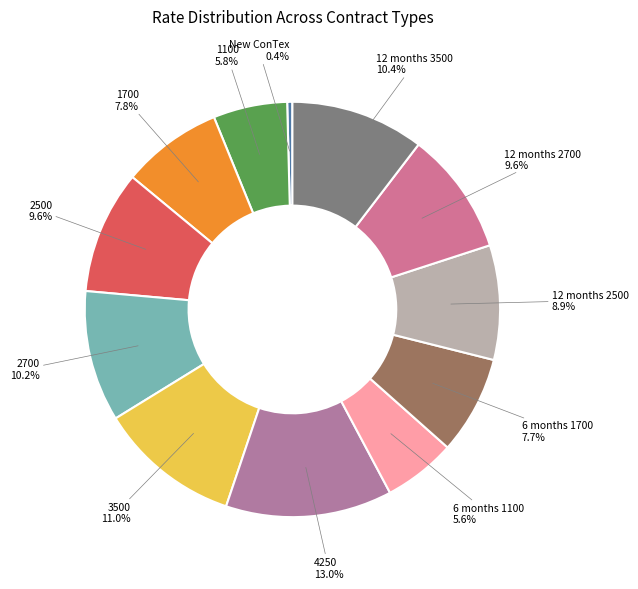

Count the number of slices in the pie.

12